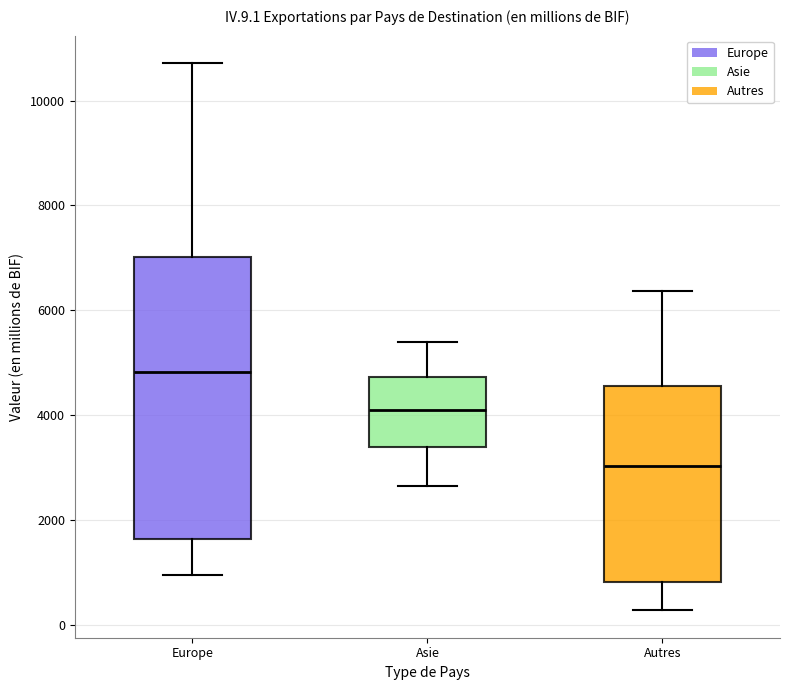

Reading left to right, transcribe this box plot: for each box, give where its median line is, the range the box spans, and where its two whiskers end, as read against the y-axis. The values are not printed on the chart, so give them approximately, as read against the axis.

Europe: median 4800, box 1600 to 7000, whiskers 1000 to 10800
Asie: median 4000, box 3400 to 4800, whiskers 2600 to 5400
Autres: median 3000, box 800 to 4600, whiskers 200 to 6400